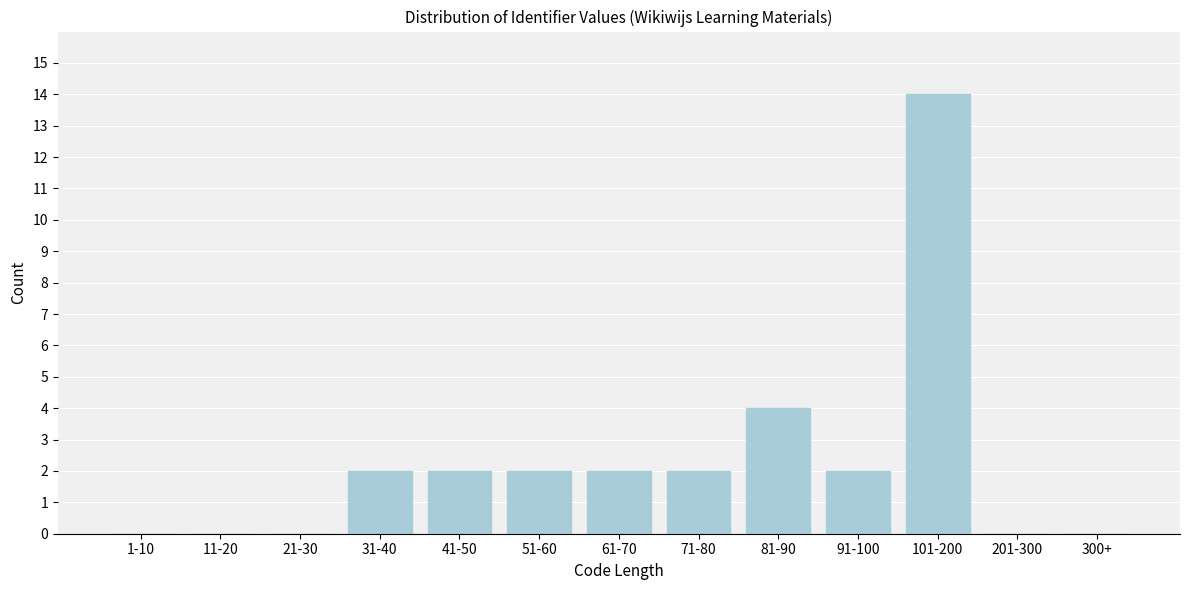

Reading right to left, what are all the values shown in this chart?

300+=0	201-300=0	101-200=14	91-100=2	81-90=4	71-80=2	61-70=2	51-60=2	41-50=2	31-40=2	21-30=0	11-20=0	1-10=0